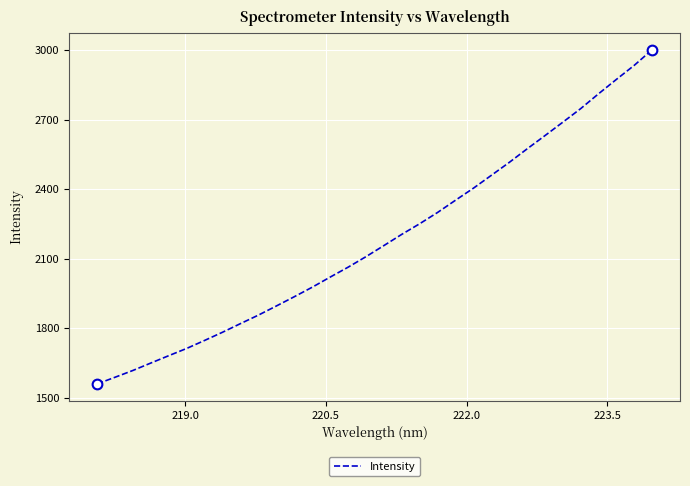

What is the minimum value shown in the chart?

1559.5